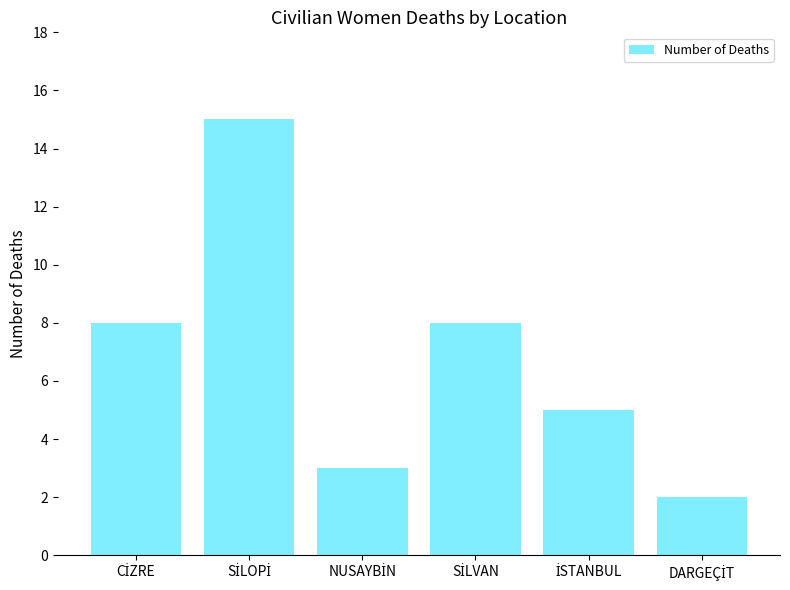

What is the value of the 1st bar from the left?

8